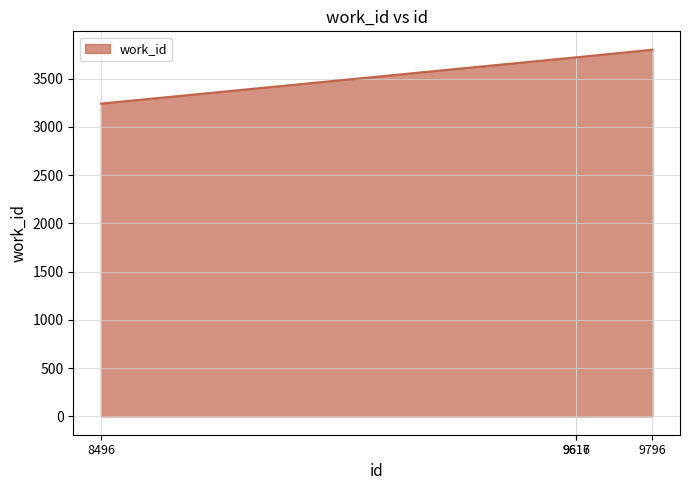

True or false: the data has more than 2 interior local peaks.

False